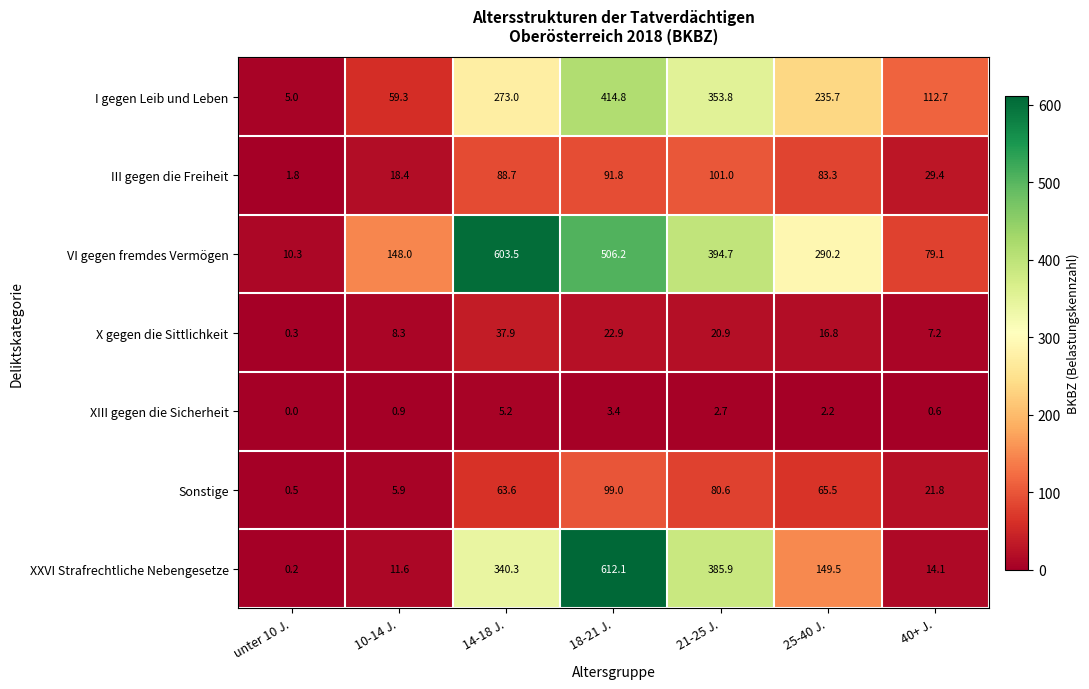

What is the total value across all series at 40+ J.?

264.9